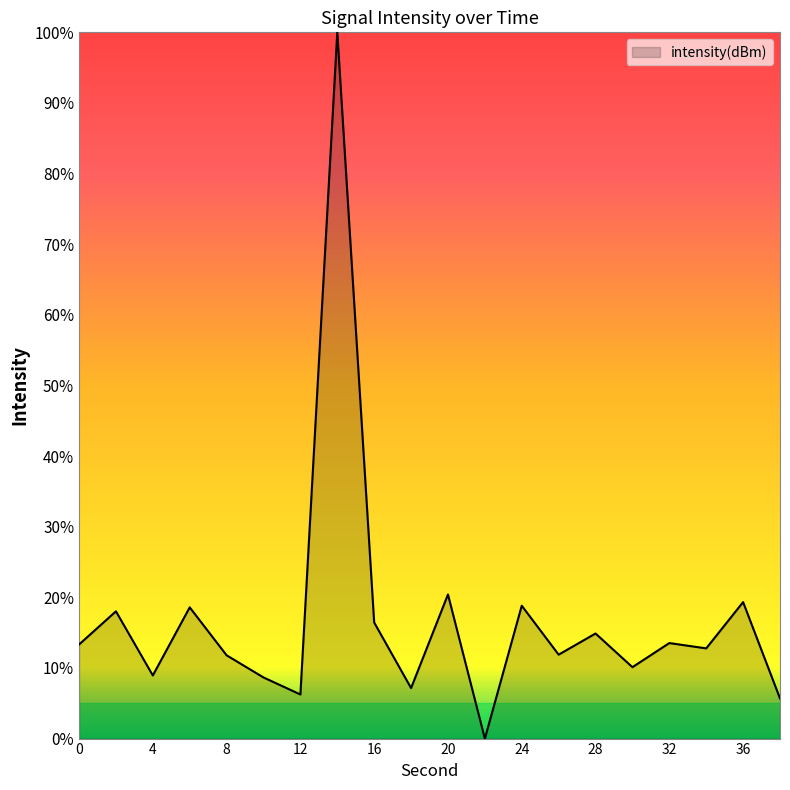

What is the difference between the maximum and minimum values?

100.0